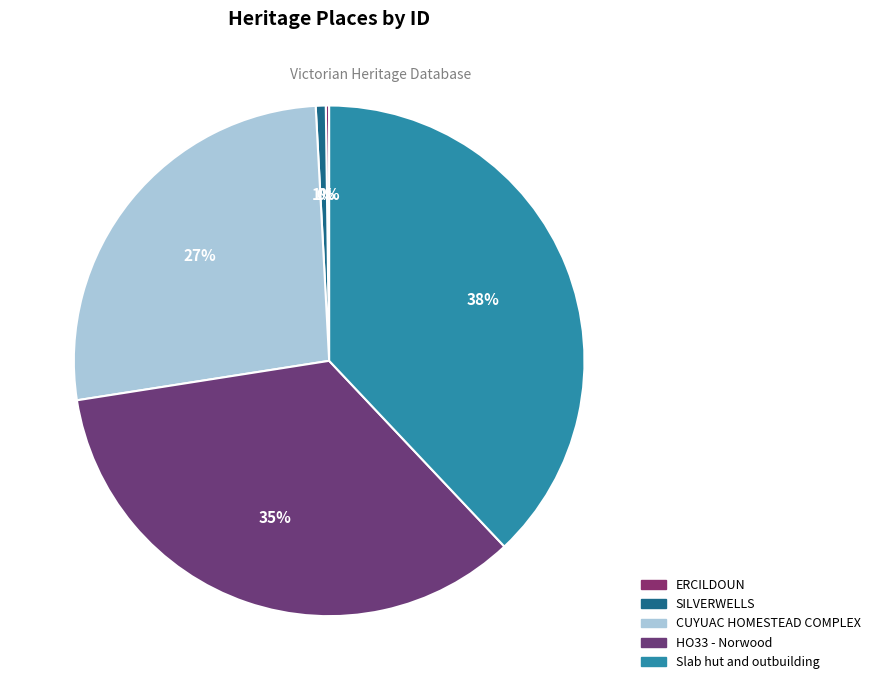

What percentage is NOT represented by SILVERWELLS?

99.4%